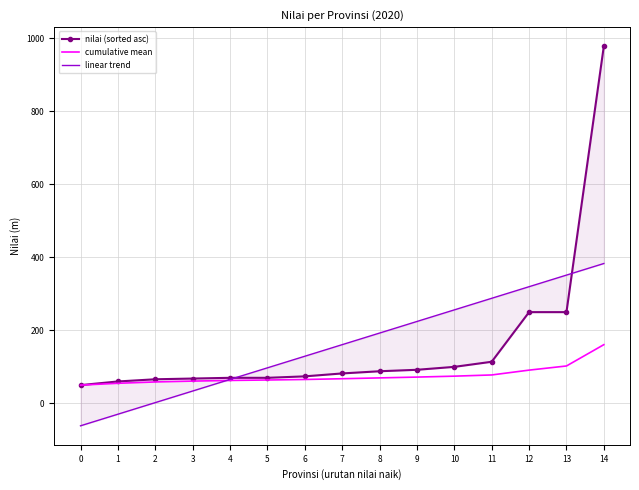

List the series in order of their peak value, highest first.

nilai (sorted asc), linear trend, cumulative mean